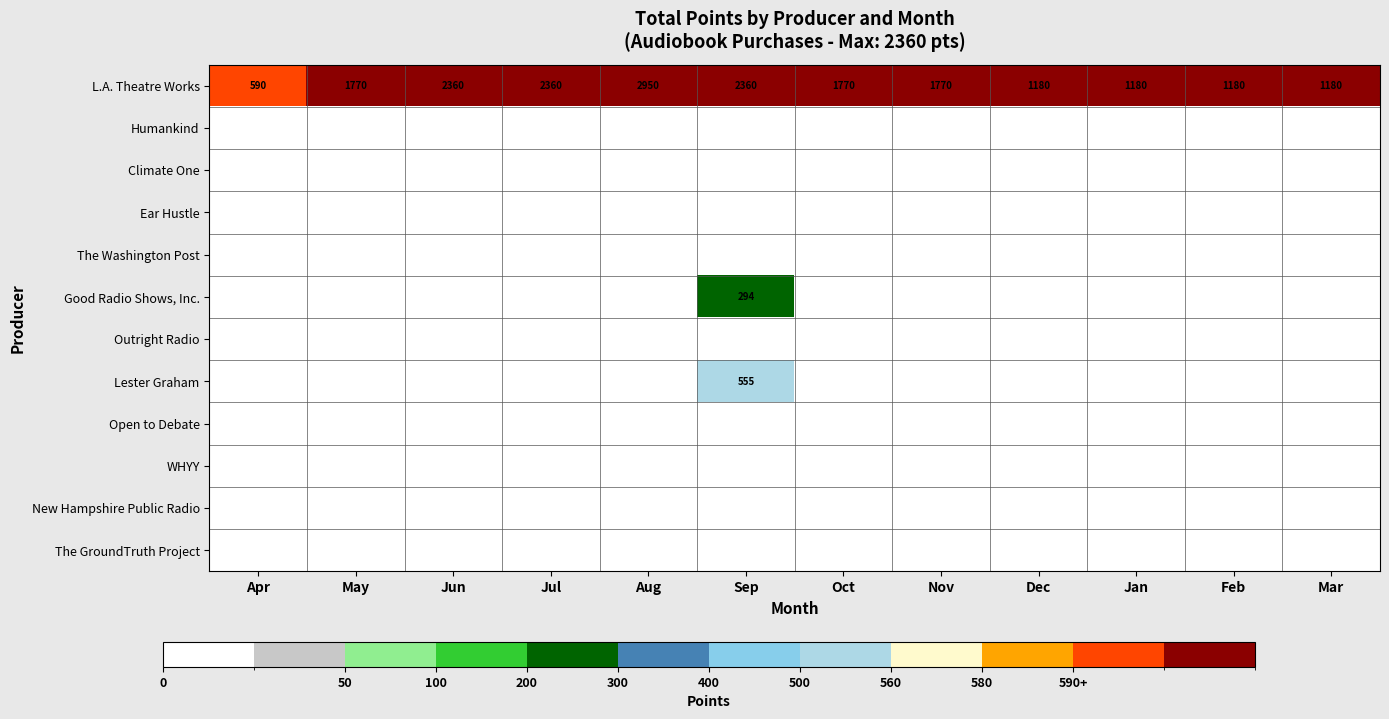

The value of L.A. Theatre Works at Jul is 2360. True or false?

True